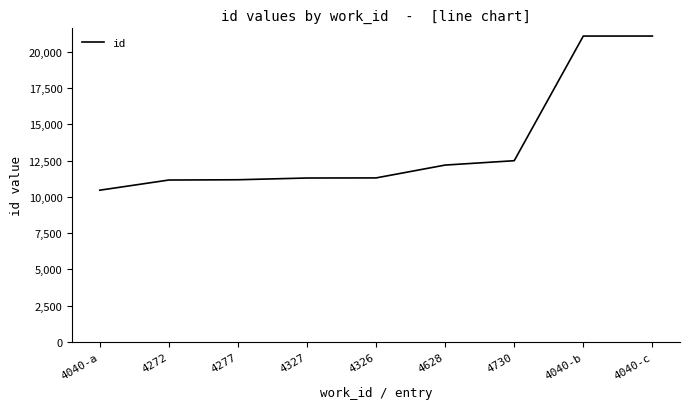

Which has a higher value, 4326 or 4040-c?

4040-c